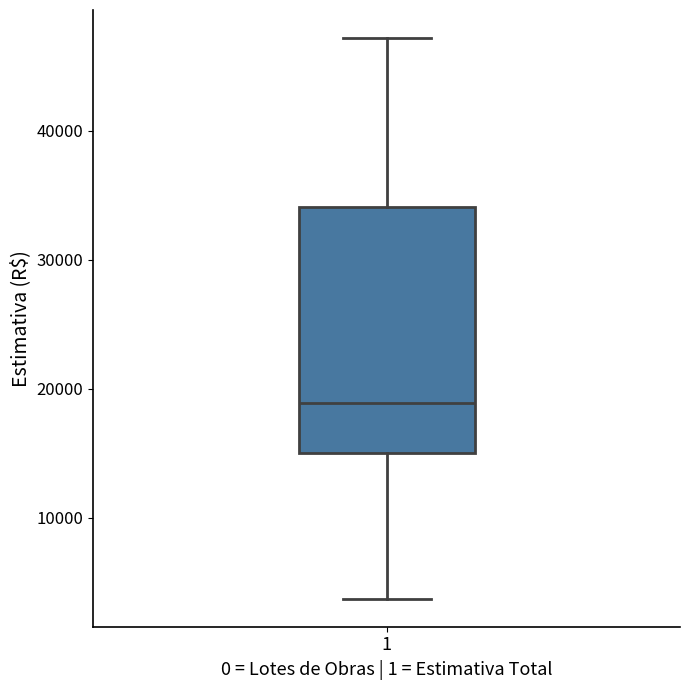

Read this box plot against the y-axis: the position of the median line, the range covered by the box, and the ends of both whiskers. The values are not printed on the chart, so give them approximately, as read against the axis.

median 19000, box 15000 to 34000, whiskers 4000 to 47000